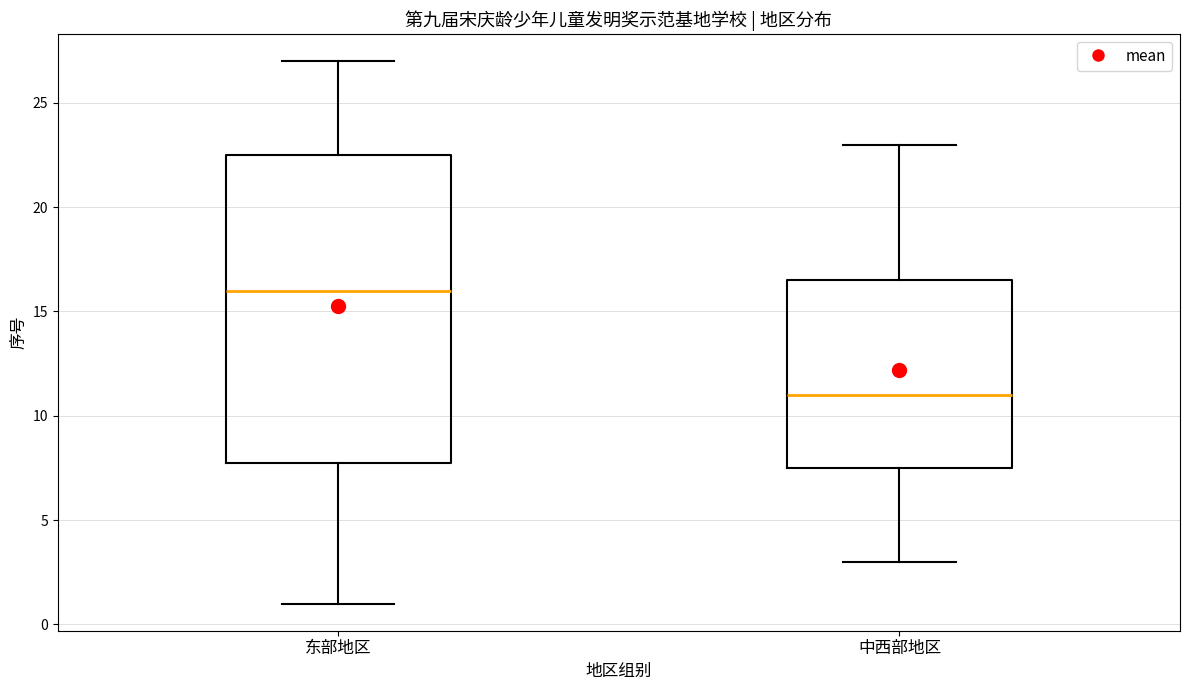

Comparing the boxes themselves (not the whiskers), which one is the tallest?

东部地区